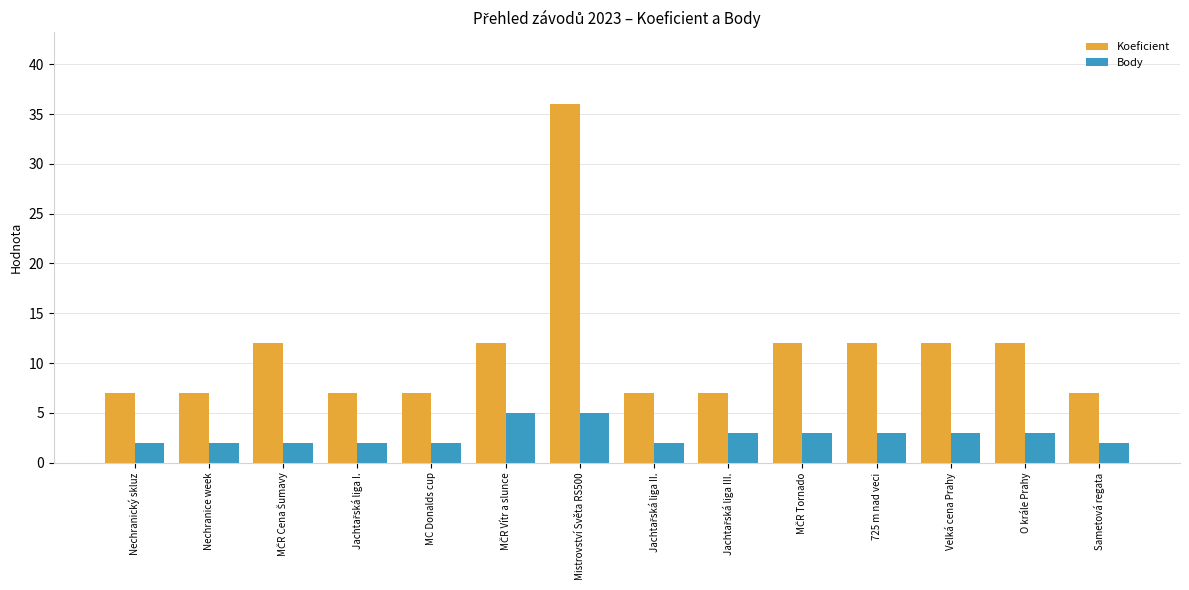

What is the greatest value displayed?

36